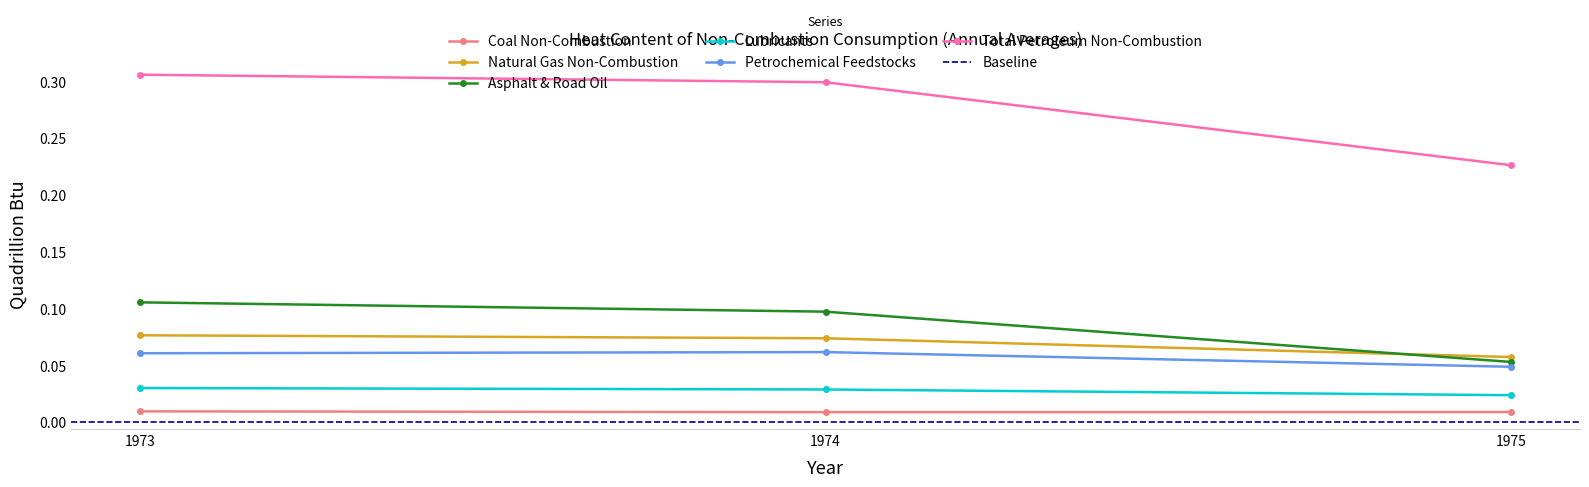

Is it true that Asphalt & Road Oil equals 0.1 at 1974?

True